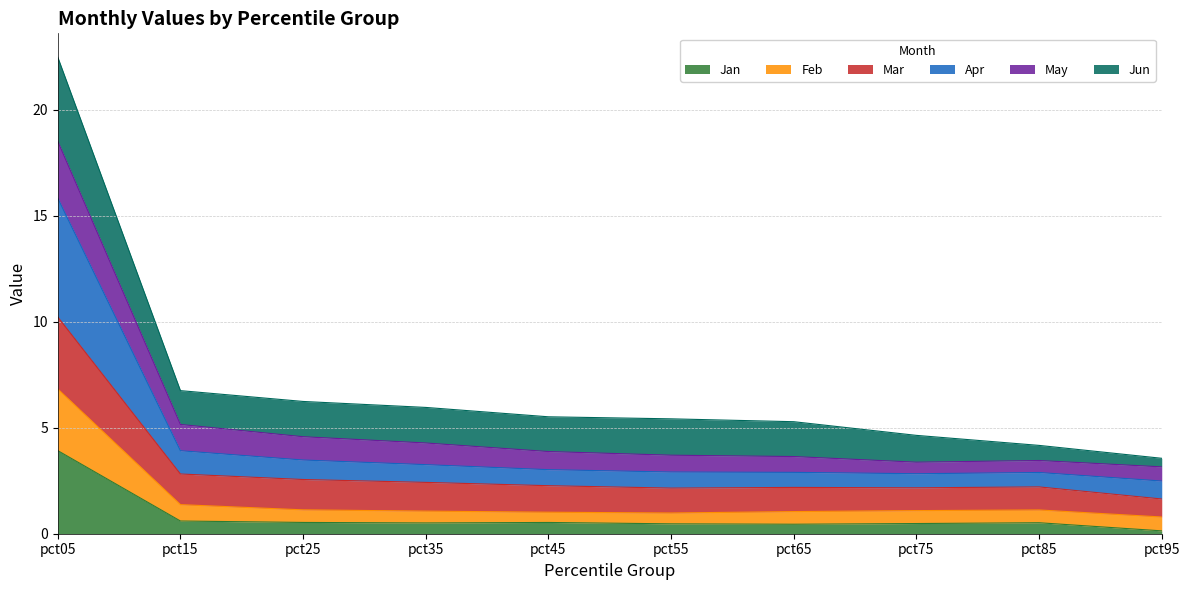

True or false: Jan has more than 2 interior local peaks.

False